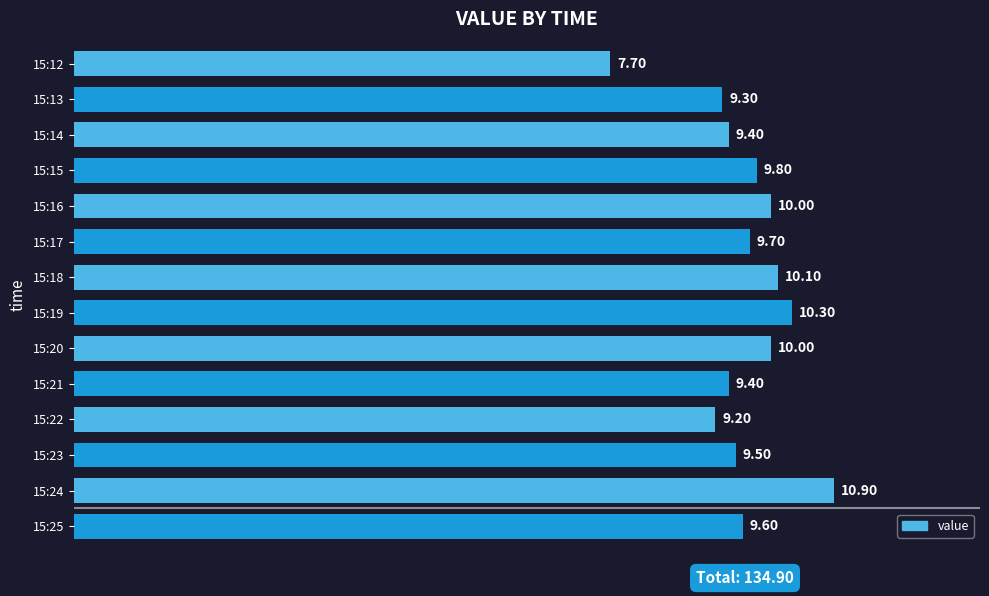

Which has a higher value, 15:14 or 15:20?

15:20